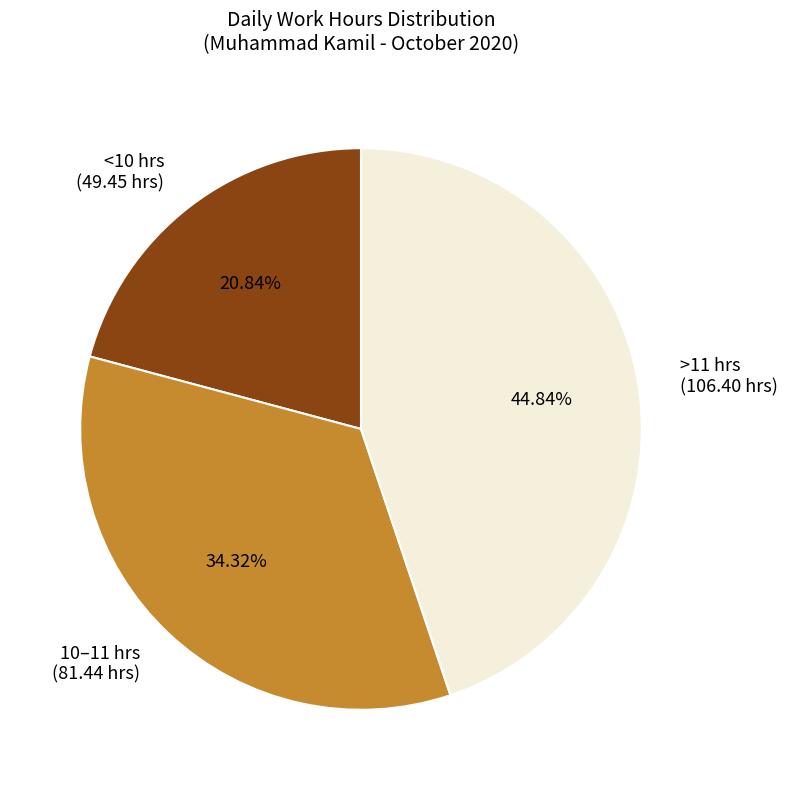

How many slices are in this pie chart?

3